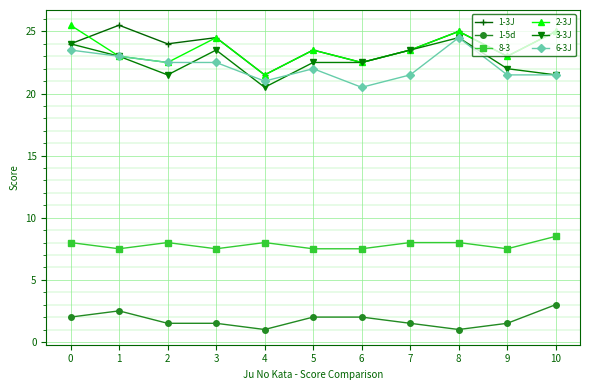

In 2-3J, how many points are lower than both neighbors (excluding endpoints)?

4